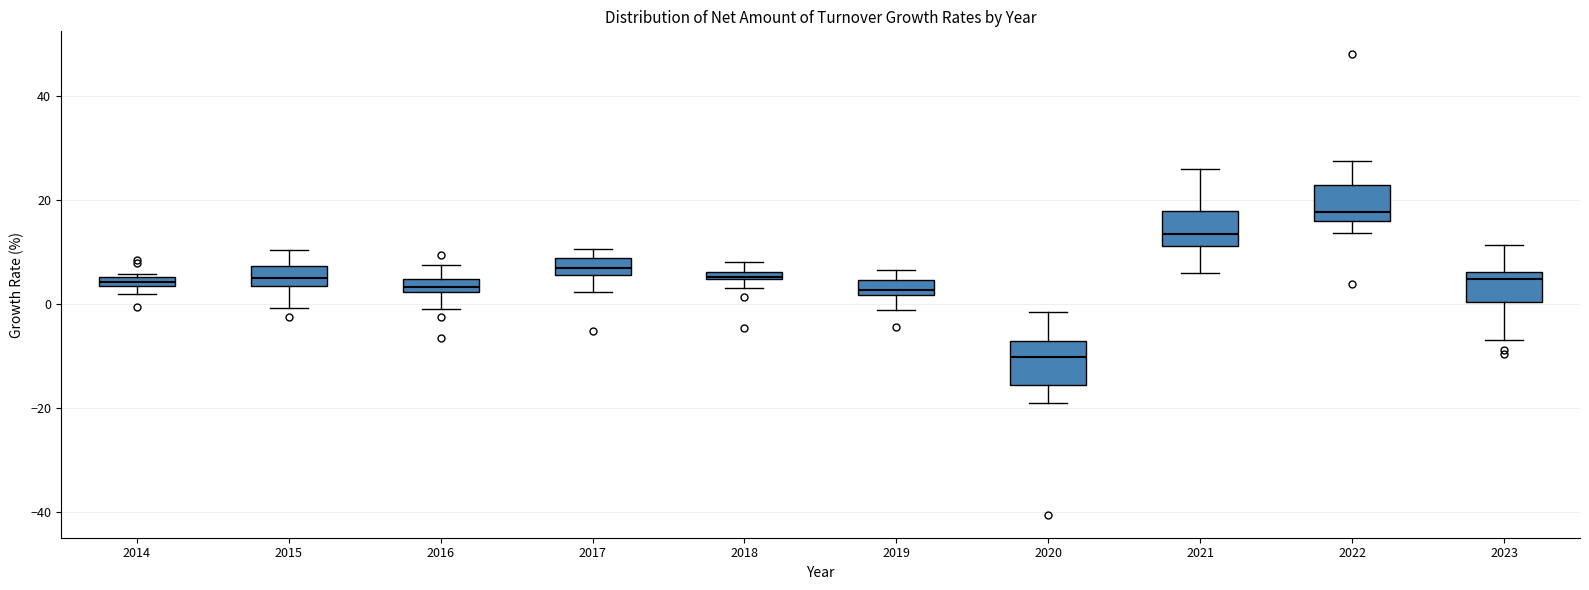

Which box's median line is the highest?

2022